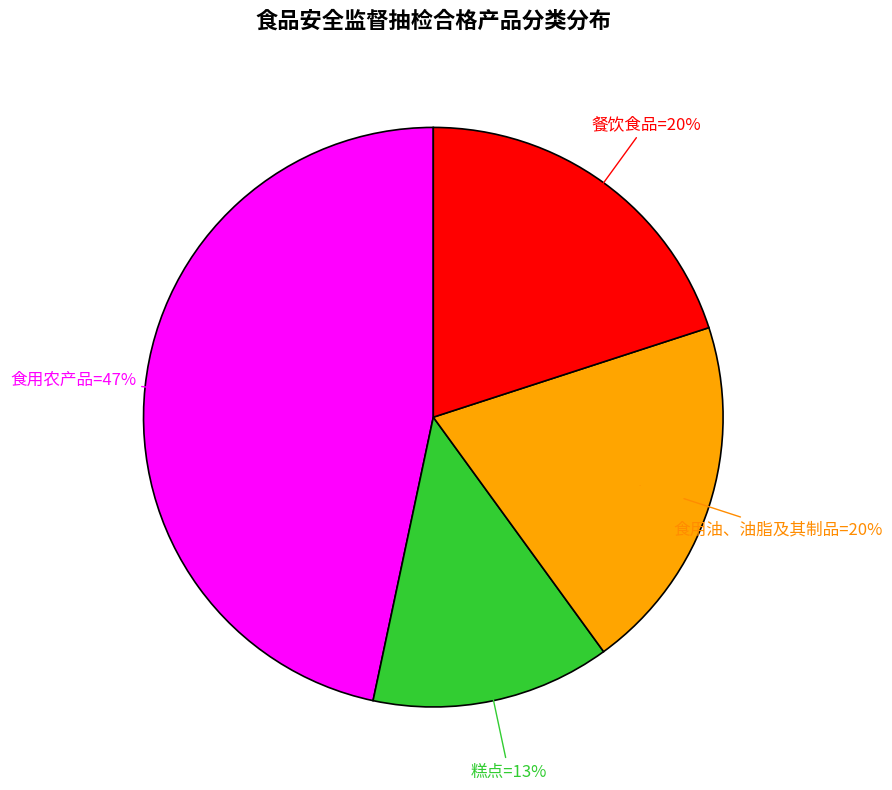

Is it true that 糕点 is 13% of the pie?

True